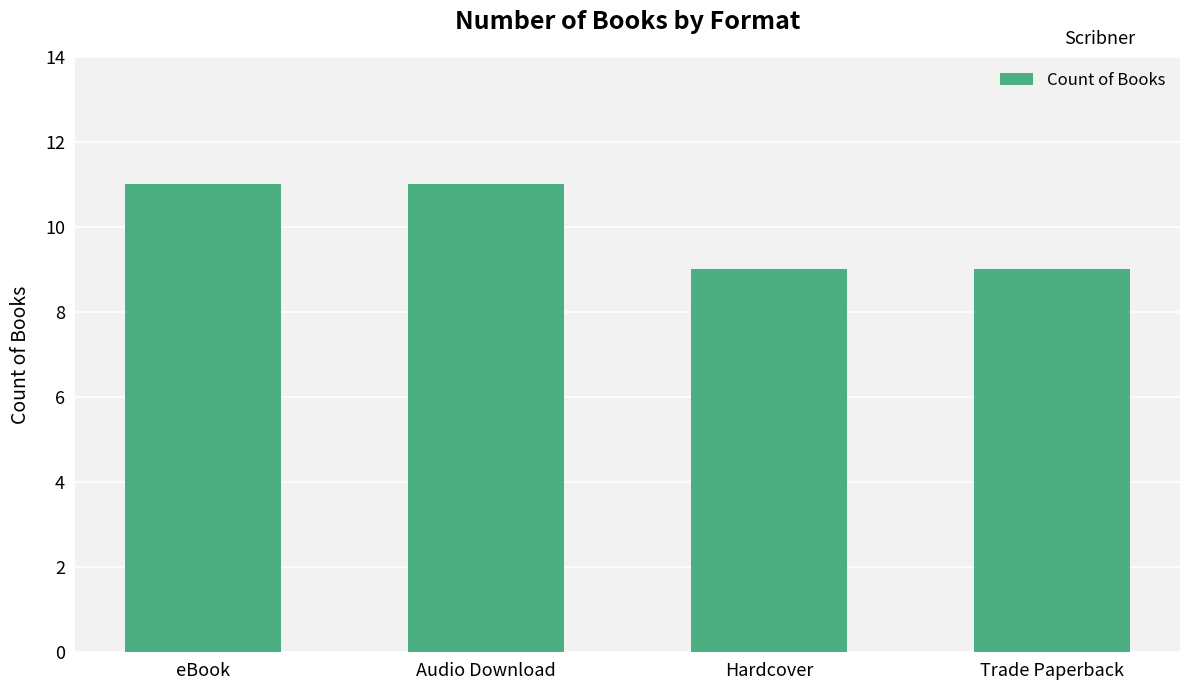

What is the label of the 2nd bar from the left?

Audio Download